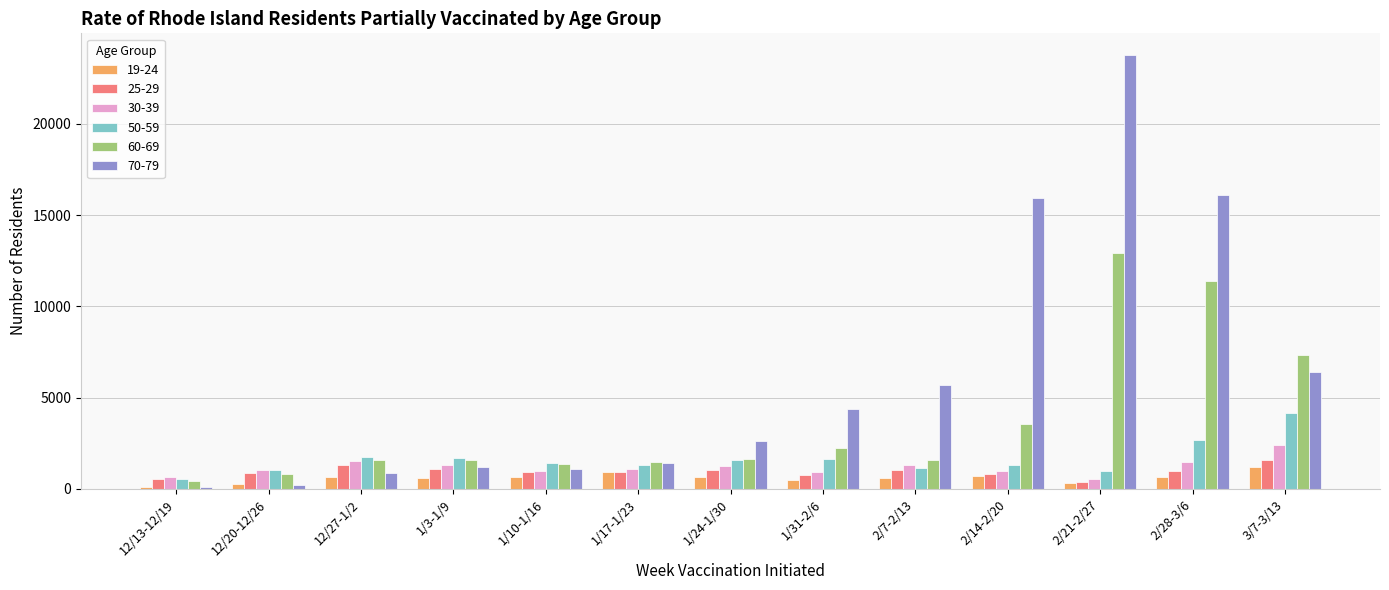

At which label does 60-69 first exceed 1576?

1/24-1/30